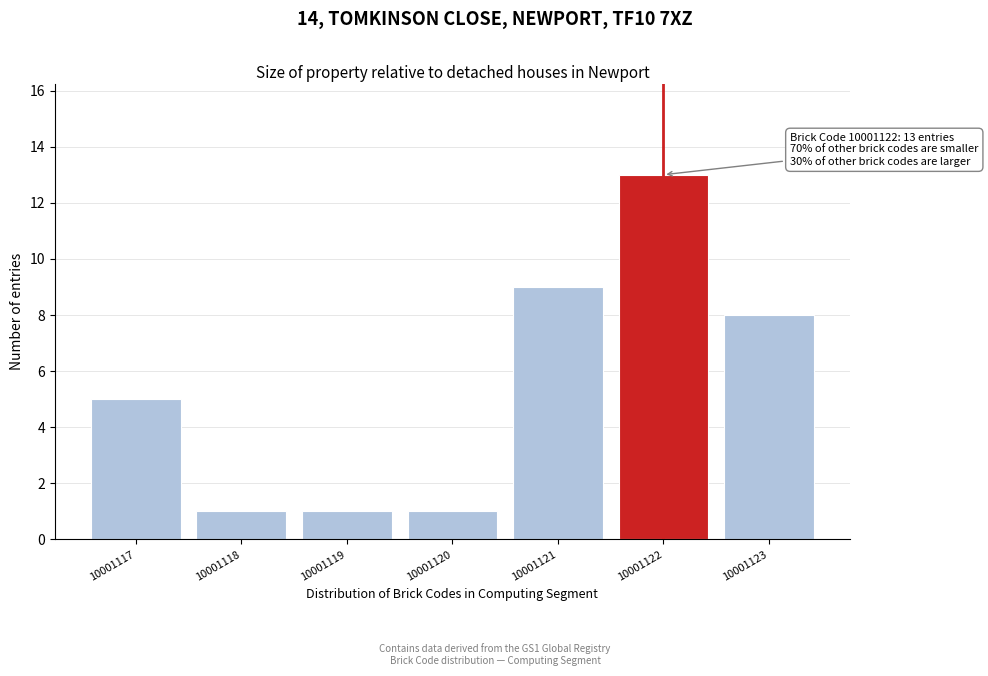

Reading left to right, transcribe all the data shown in this chart.

10001117=5	10001118=1	10001119=1	10001120=1	10001121=9	10001122=13	10001123=8